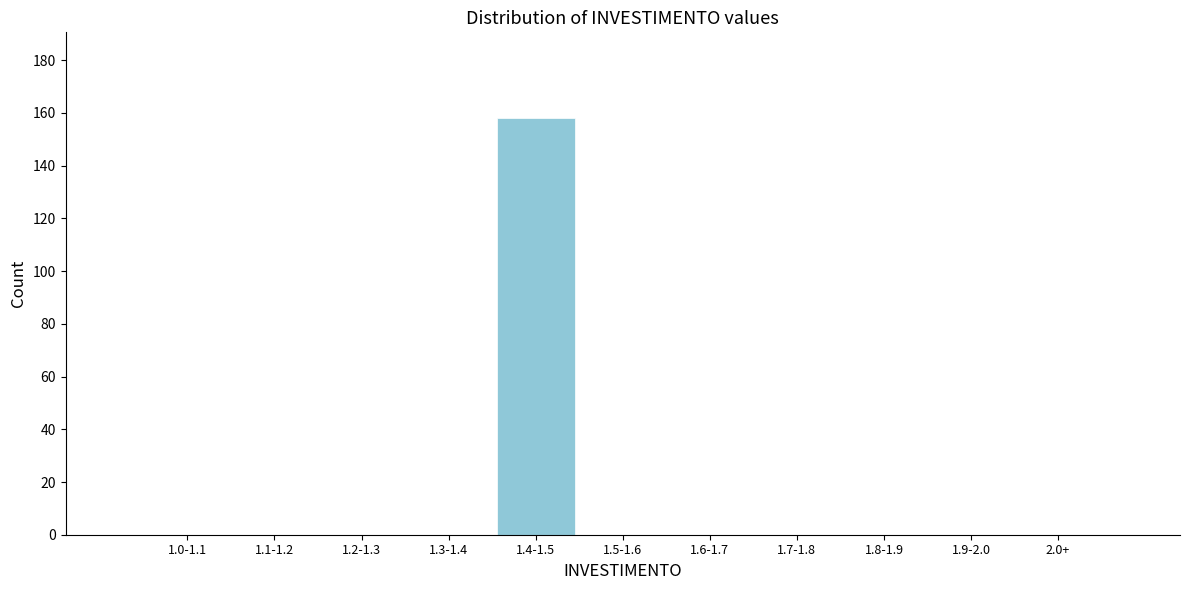

Reading left to right, what are all the values shown in this chart?

1.0-1.1=0	1.1-1.2=0	1.2-1.3=0	1.3-1.4=0	1.4-1.5=158	1.5-1.6=0	1.6-1.7=0	1.7-1.8=0	1.8-1.9=0	1.9-2.0=0	2.0+=0